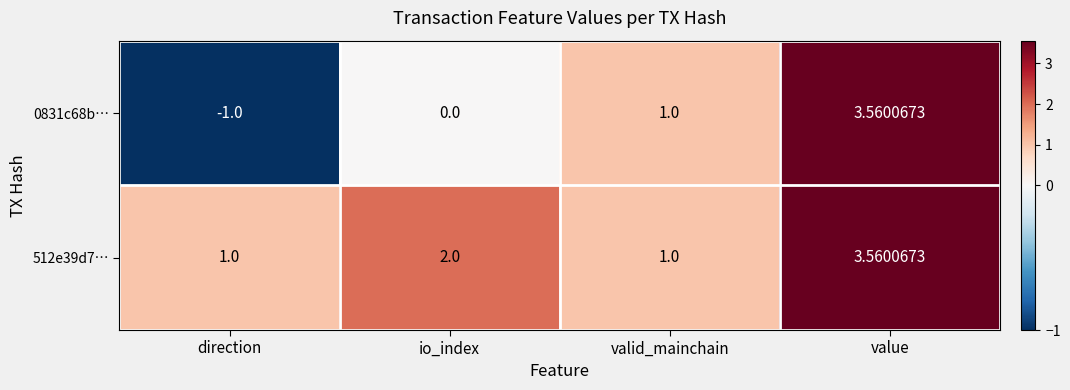

Where is 0831c68b… nearest to the value 1?

valid_mainchain